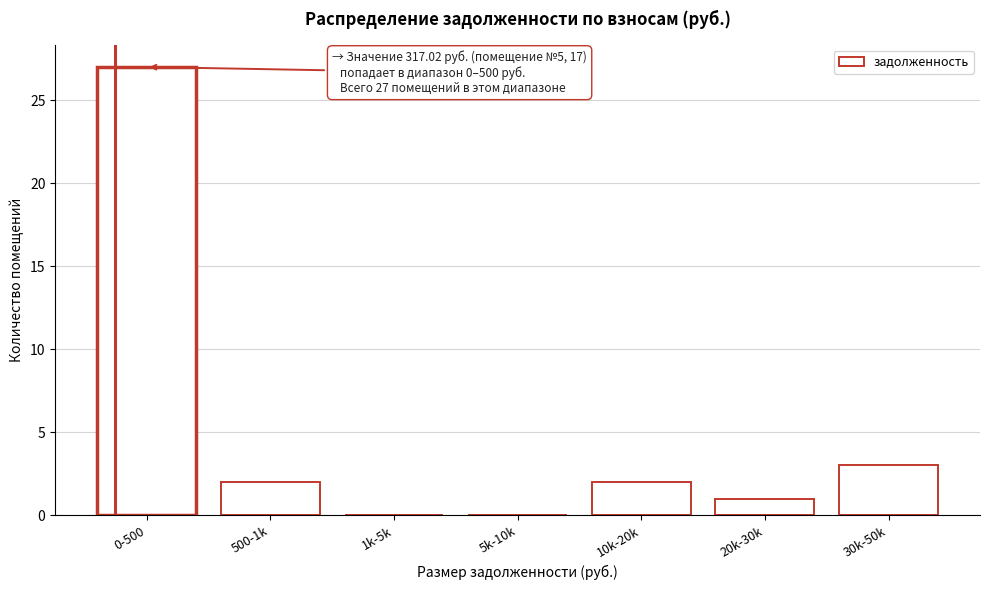

Reading left to right, transcribe all the data shown in this chart.

0-500=27	500-1k=2	1k-5k=0	5k-10k=0	10k-20k=2	20k-30k=1	30k-50k=3